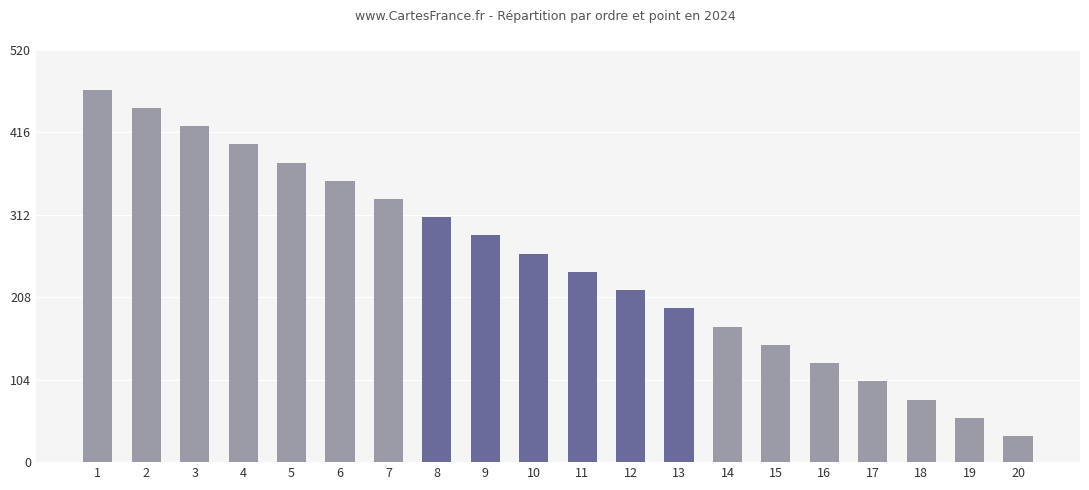

What is the difference between the maximum and second lowest values?

414